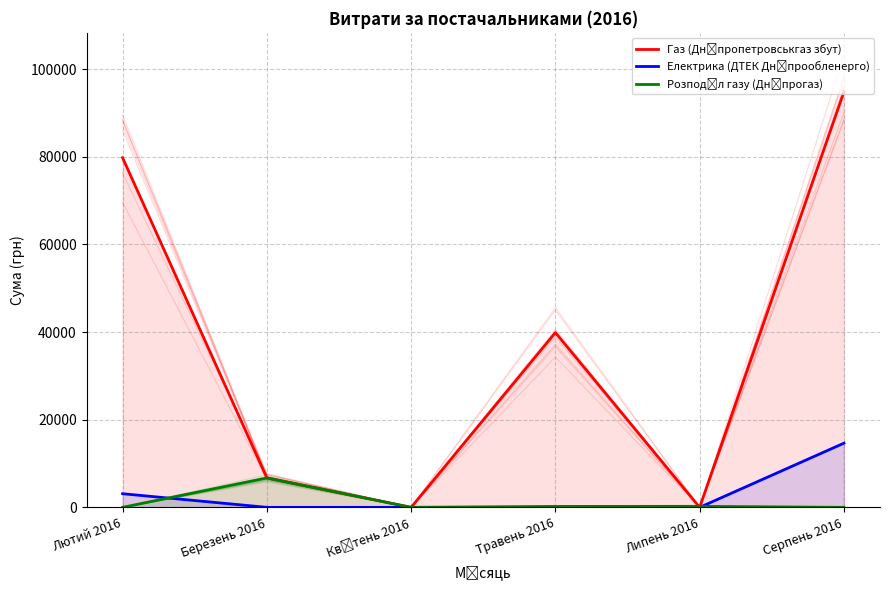

What is the label of the 3rd point from the right?

Травень 2016